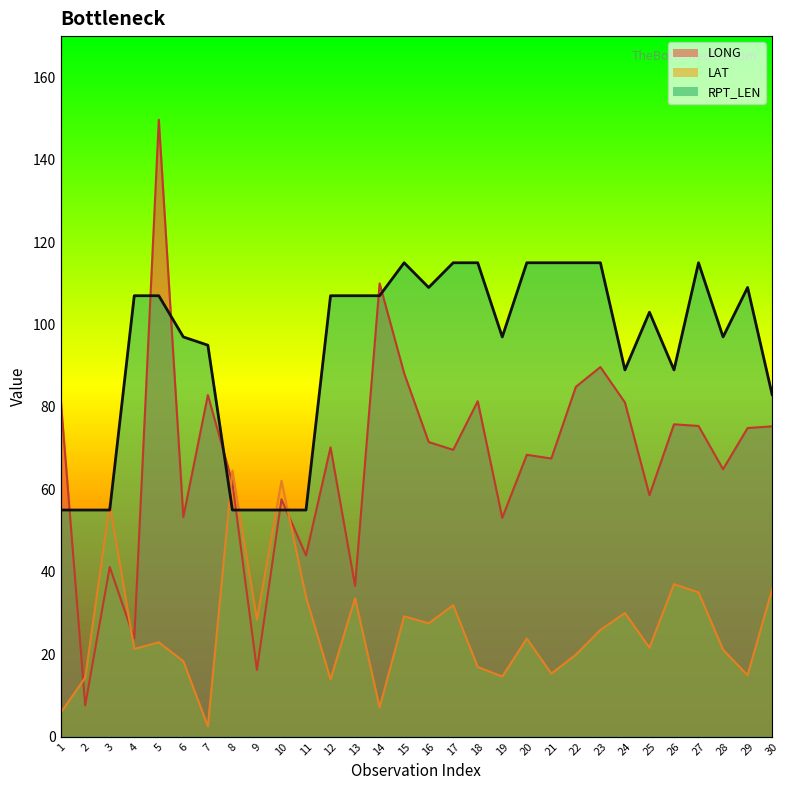

At which category does the chart reach its minimum across all series?

7